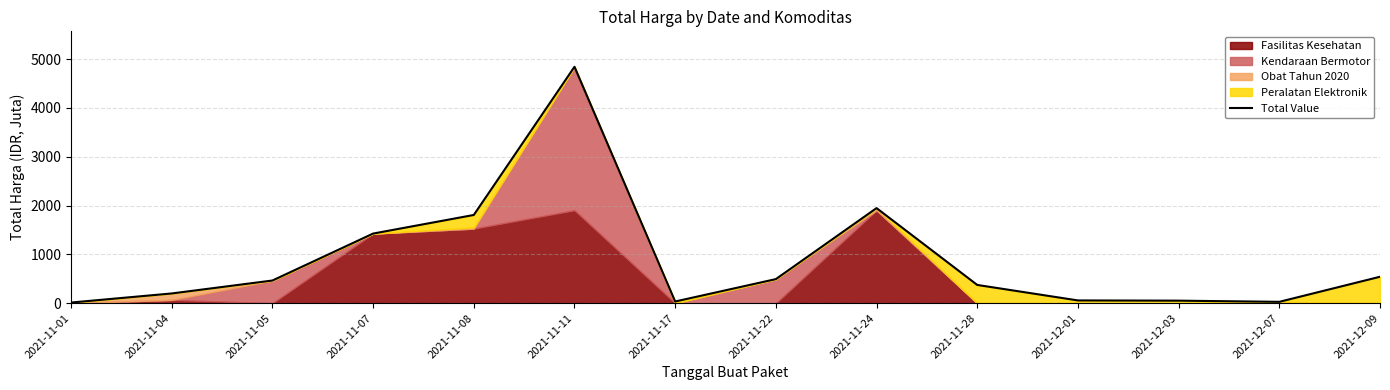

What is the maximum value shown in the chart?

4842.6